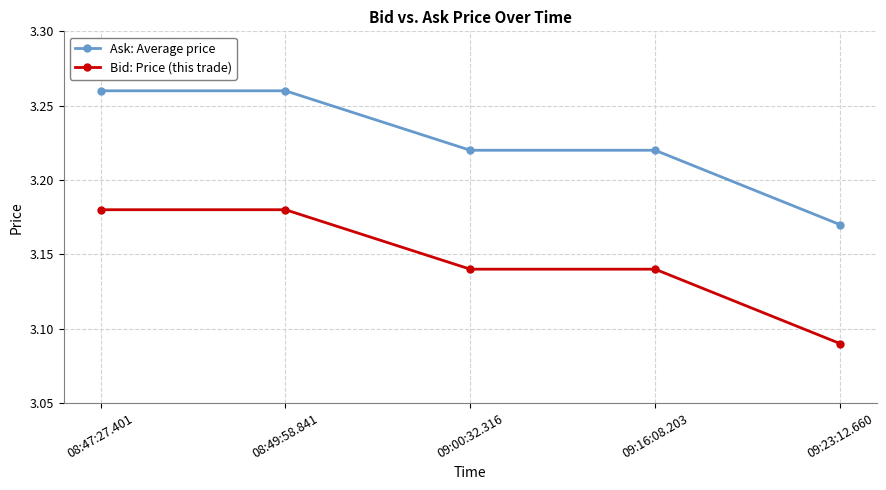

How many lines are shown in the chart?

2